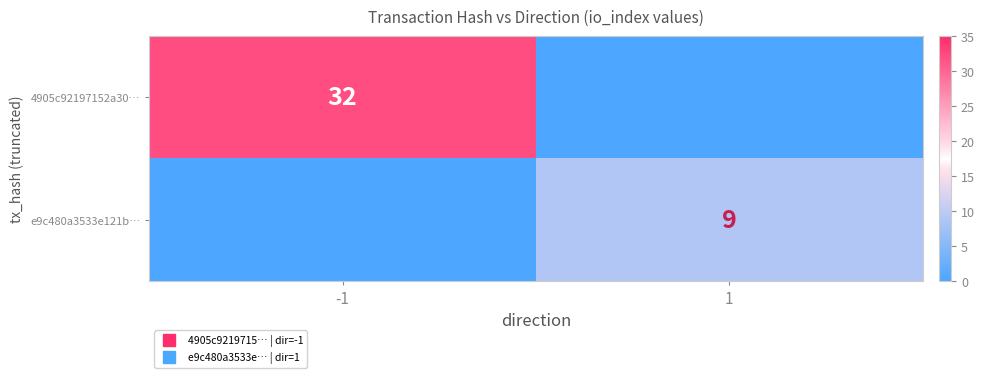

Rank the series at -1 from lowest to highest value.

e9c480a3533e121b…, 4905c92197152a30…